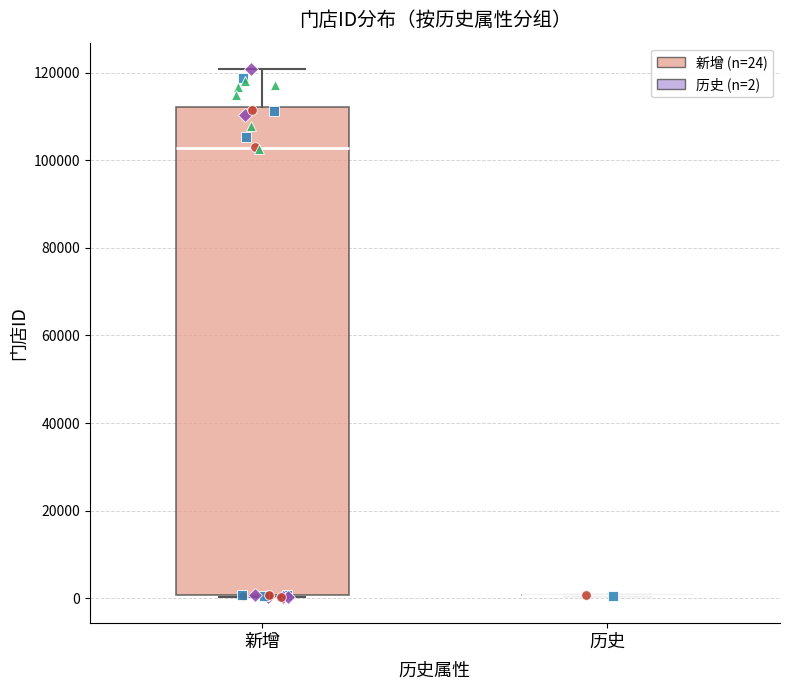

Reading left to right, transcribe this box plot: for each box, give where its median line is, the range the box spans, and where its two whiskers end, as read against the y-axis. The values are not printed on the chart, so give them approximately, as read against the axis.

新增: median 102000, box 0 to 112000, whiskers 0 to 120000
历史: box collapsed to a line at 0, whiskers 0 to 0